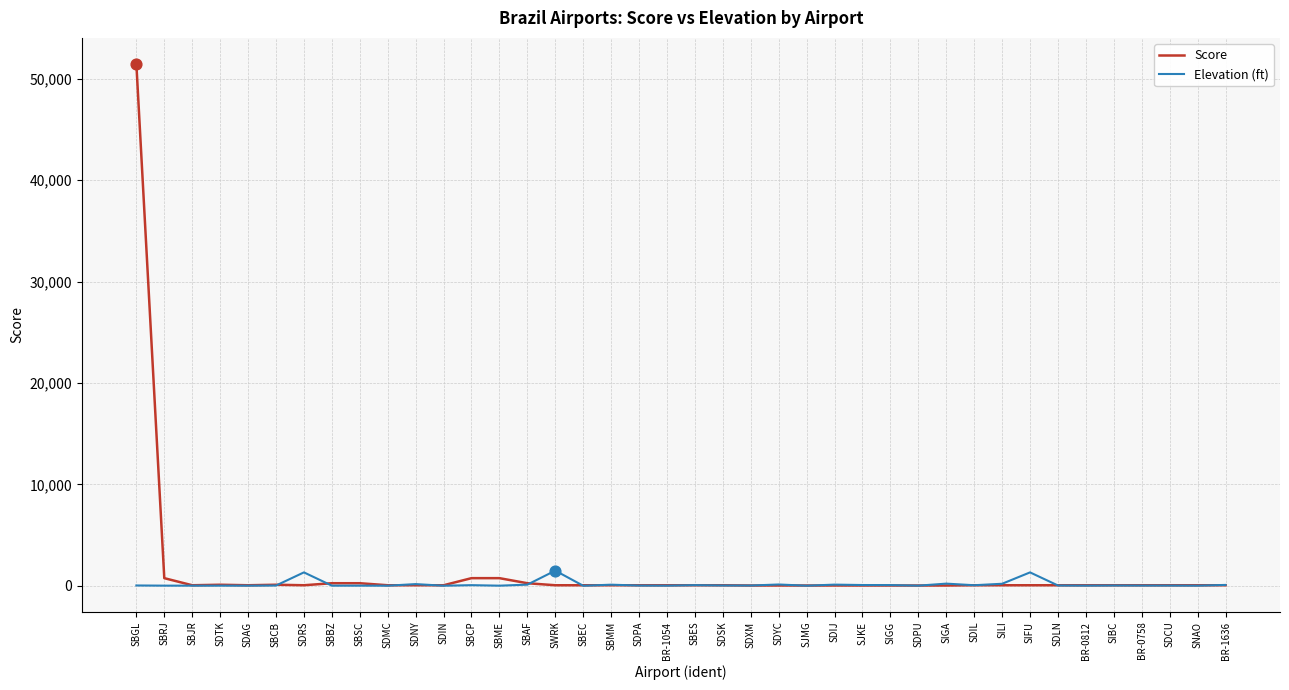

What is the total value across all series at SIGA?

235